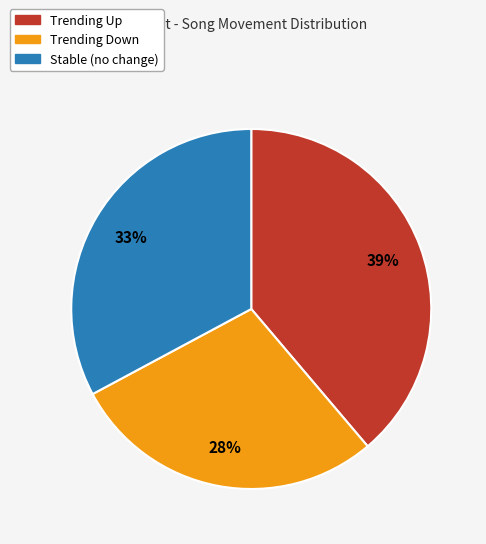

To the nearest percent, what is the average slice percentage?

33%